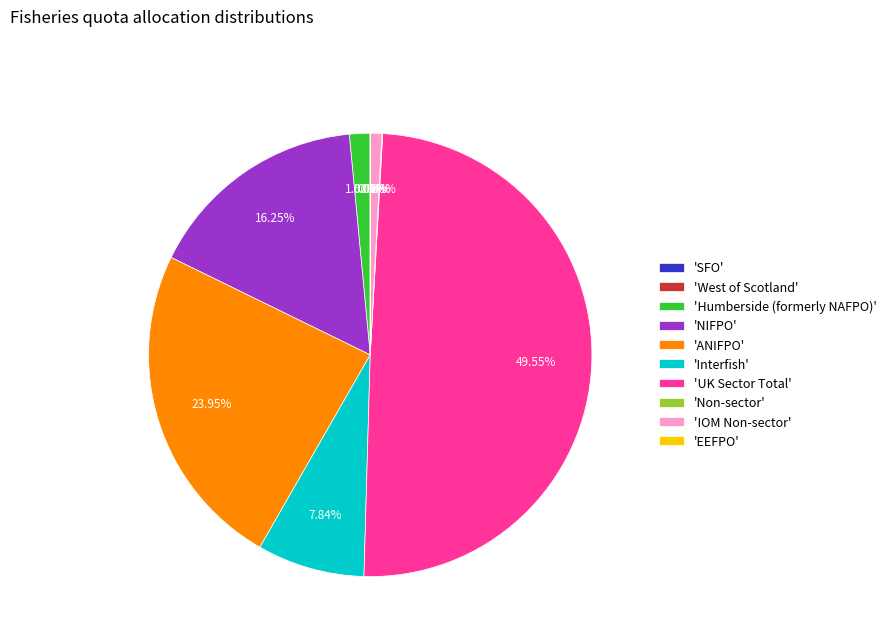

Between 'IOM Non-sector' and 'NIFPO', which is larger?

'NIFPO'